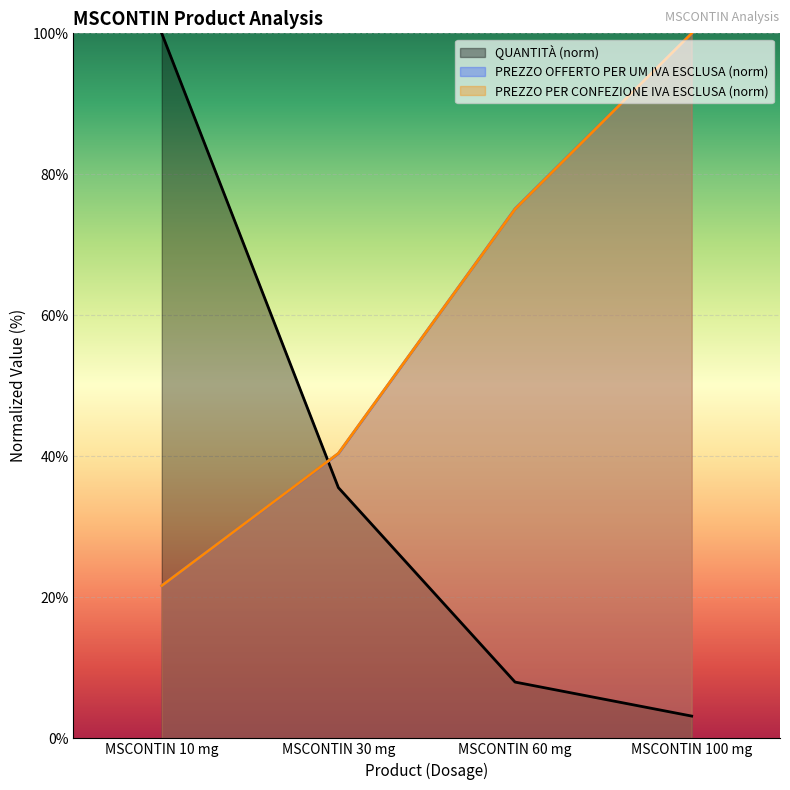

Reading left to right, transcribe all the data shown in this chart.

QUANTITÀ: 100.0	35.6	8.0	3.2
PREZZO OFFERTO PER UM IVA ESCLUSA: 21.7	40.4	75.1	100.0
PREZZO PER CONFEZIONE IVA ESCLUSA: 21.7	40.4	75.1	100.0